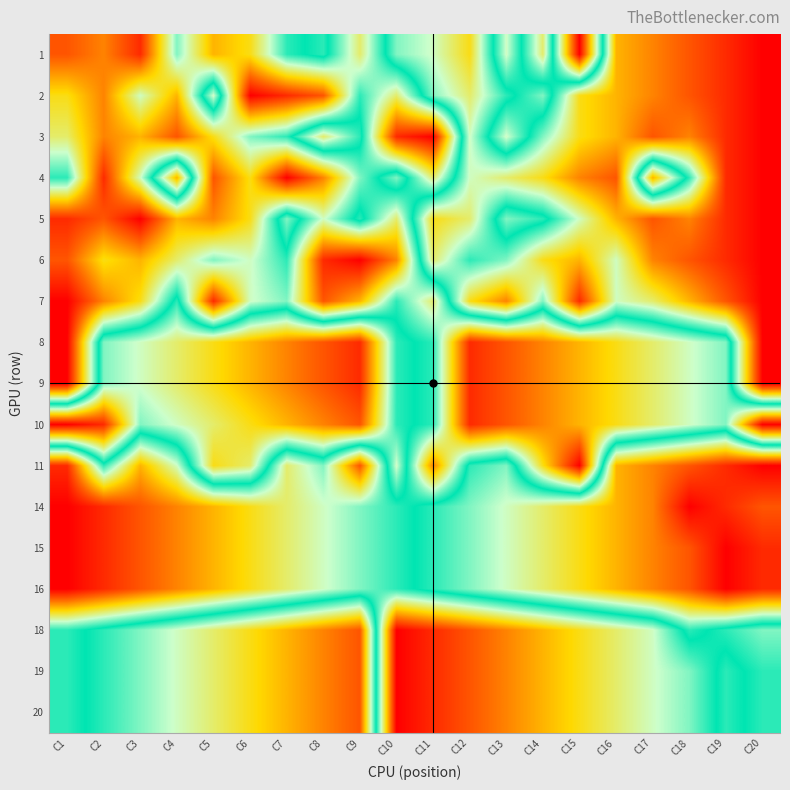

What is the spread (max minus min) of values at C7?

16